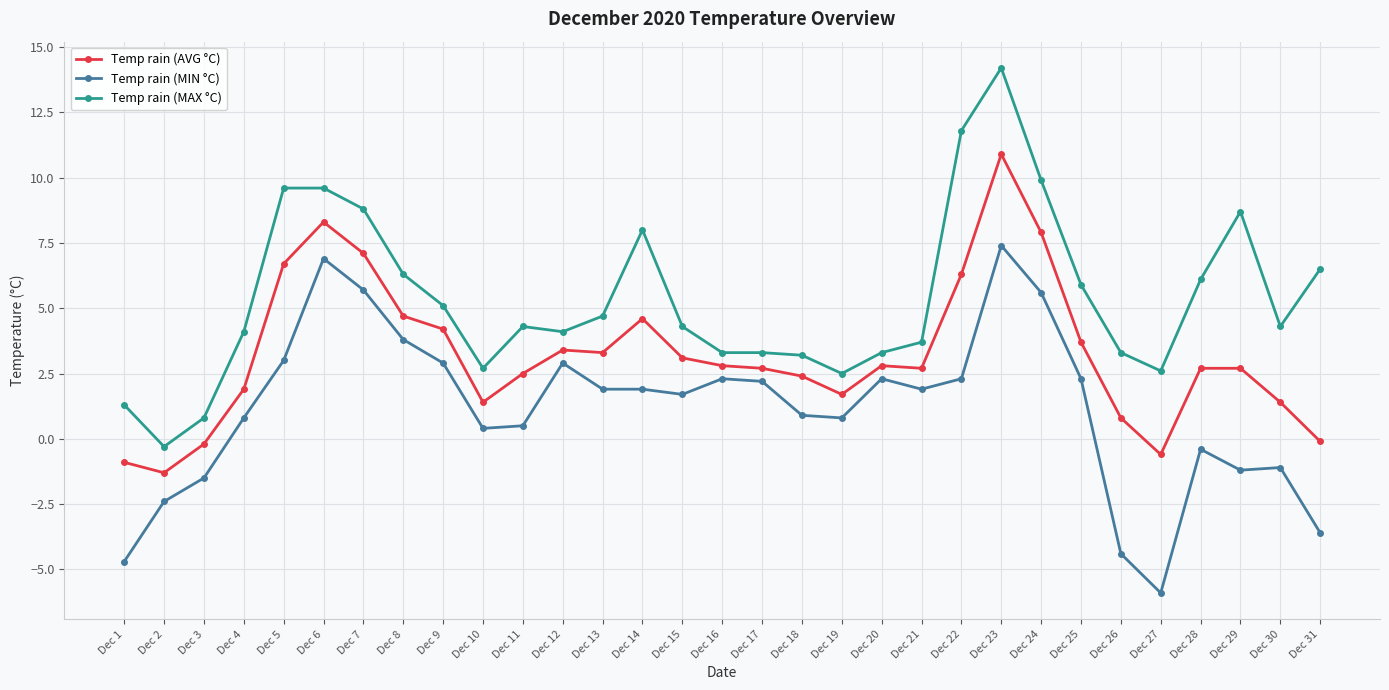

At which category does Temp rain (MAX °C) reach its first local valley?

Dec 2